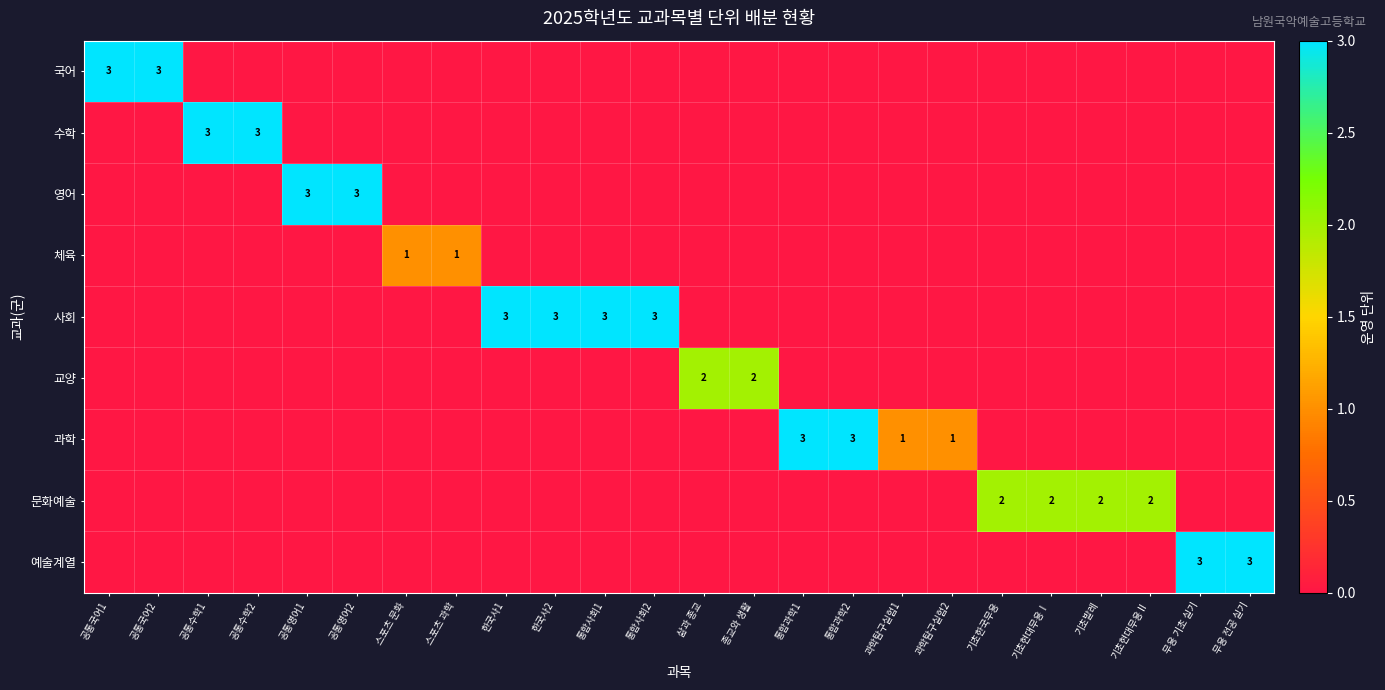

What is the approximate value of 문화예술 at 기초발레?

2